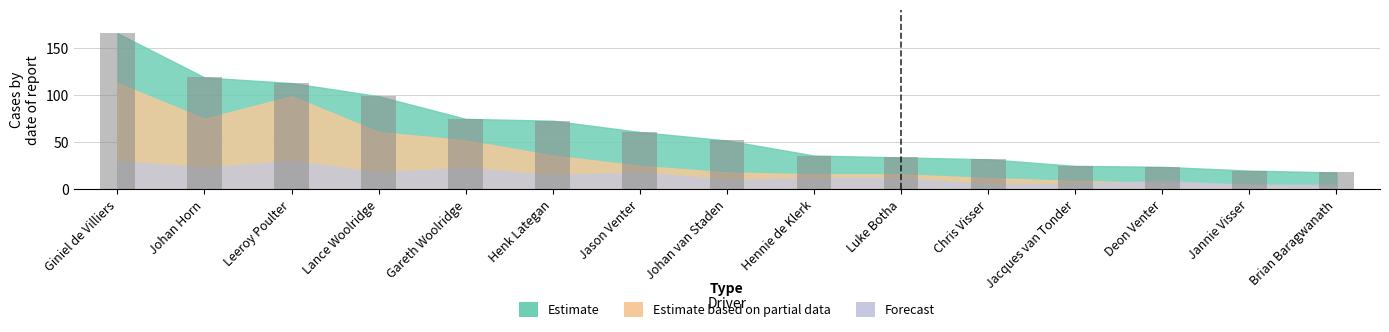

Reading left to right, transcribe all the data shown in this chart.

Giniel de Villiers=166	Johan Horn=119	Leeroy Poulter=113	Lance Woolridge=99	Gareth Woolridge=75	Henk Lategan=73	Jason Venter=61	Johan van Staden=52	Hennie de Klerk=36	Luke Botha=34	Chris Visser=32	Jacques van Tonder=25	Deon Venter=24	Jannie Visser=20	Brian Baragwanath=18